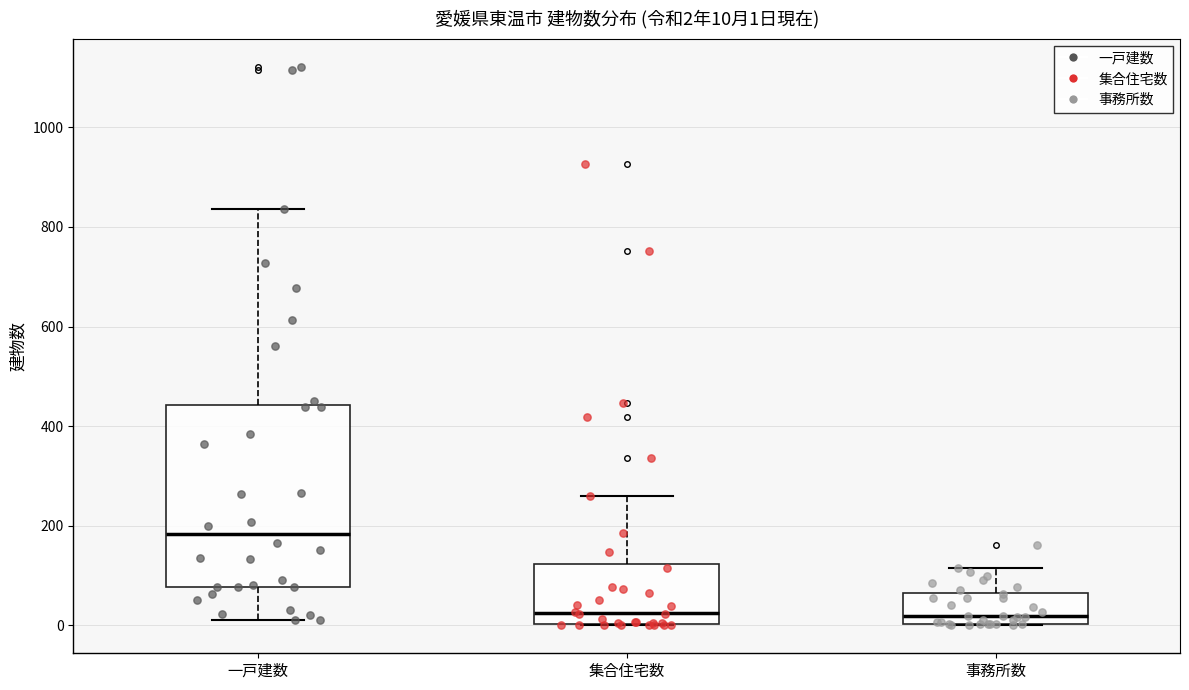

Which box is the tallest, from its lower edge to its upper edge?

一戸建数